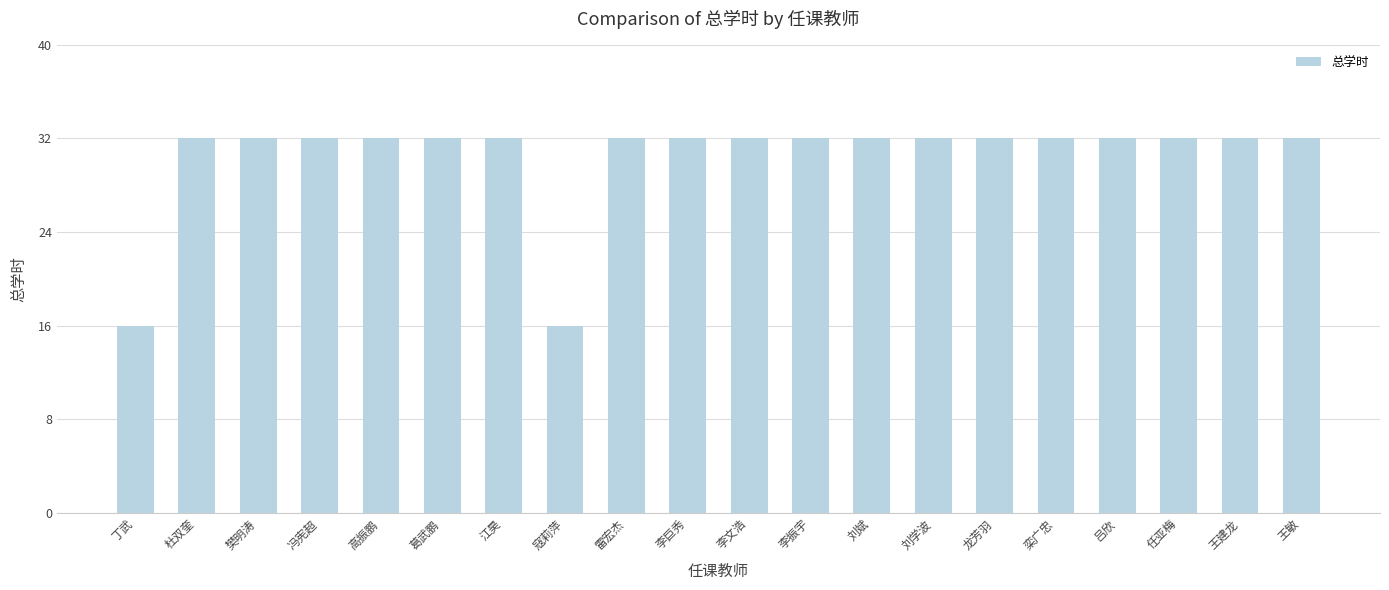

What is the sum of all values?

608